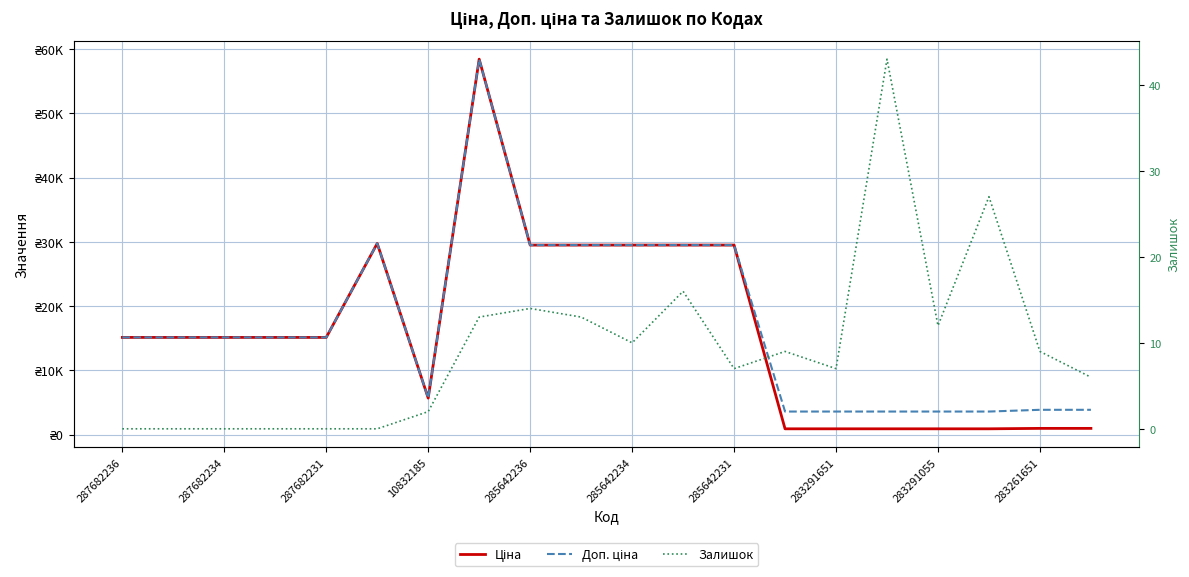

True or false: Залишок and Ціна intersect in this chart.

False